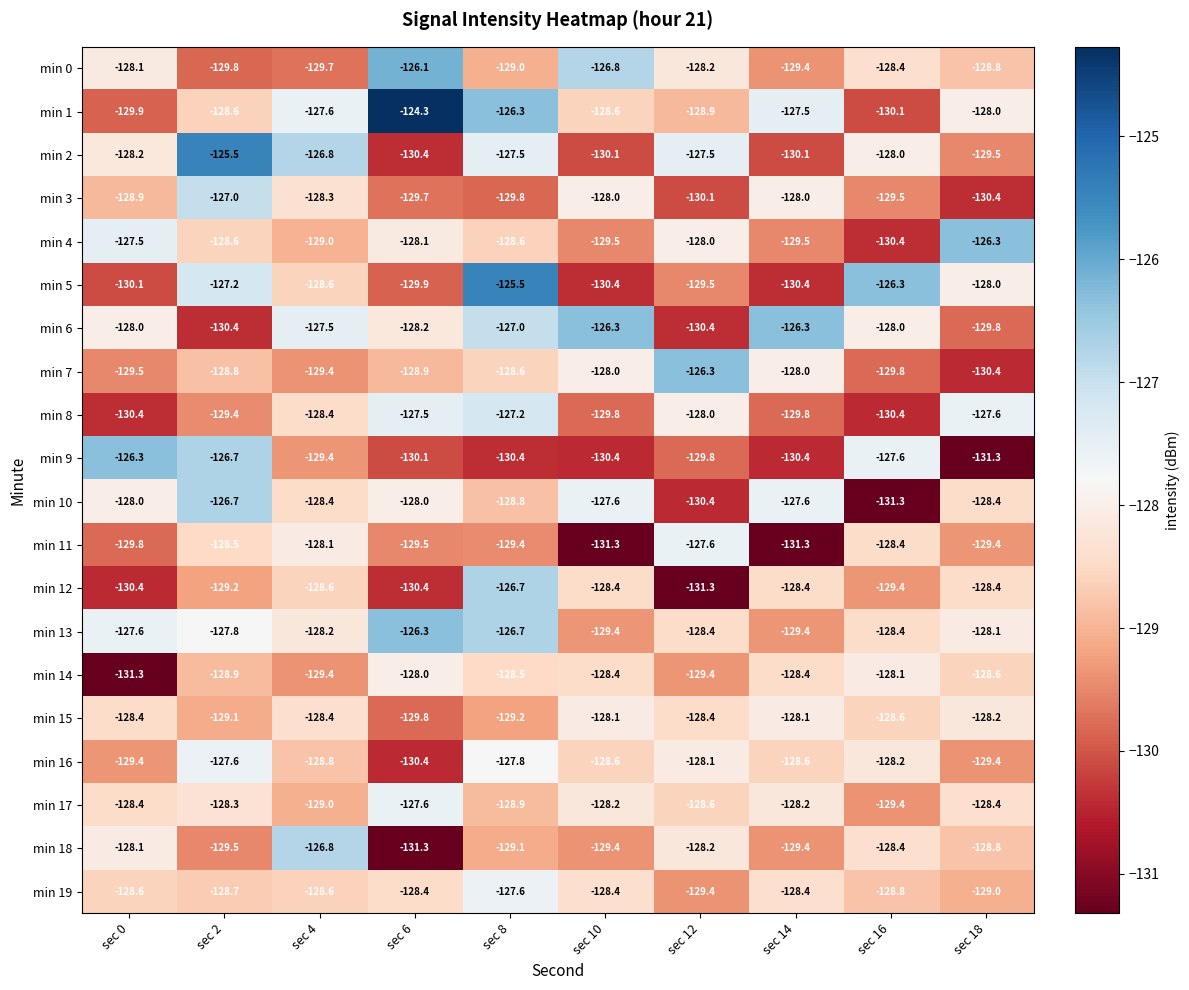

Which series changed the most between sec 10 and sec 18?

min 6